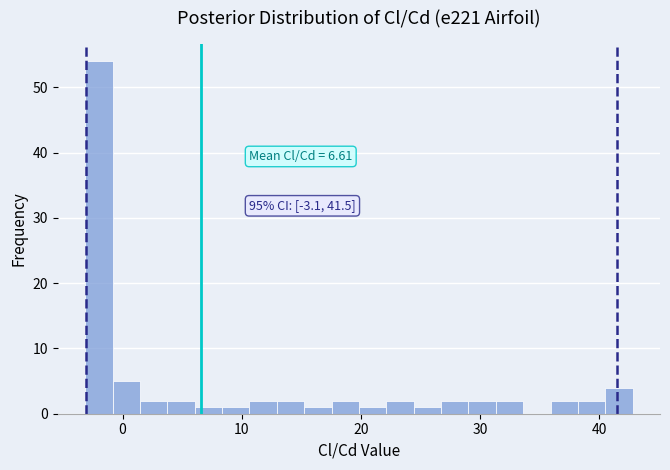

Around what value on the x-axis is the tallest bar? Give the approximate position of its centre, as read against the axis.

-2